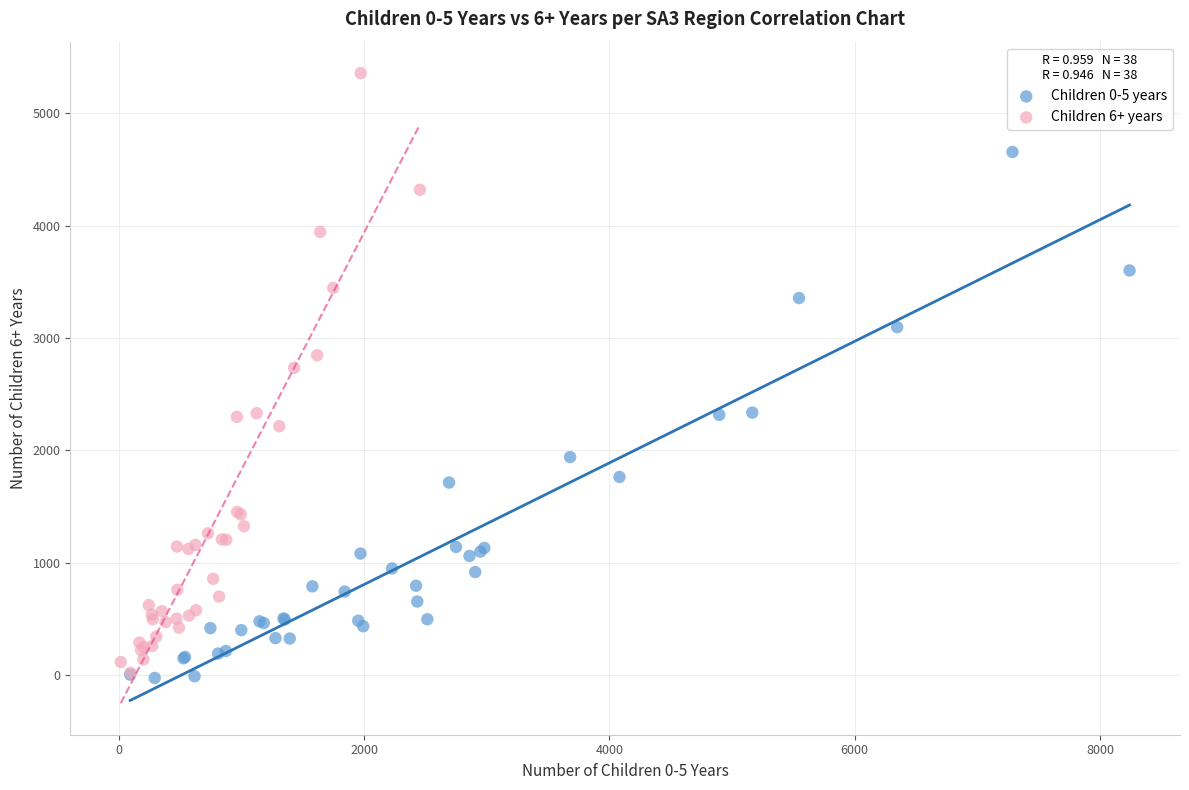

Which series contains the highest Y value?

Children 6+ years